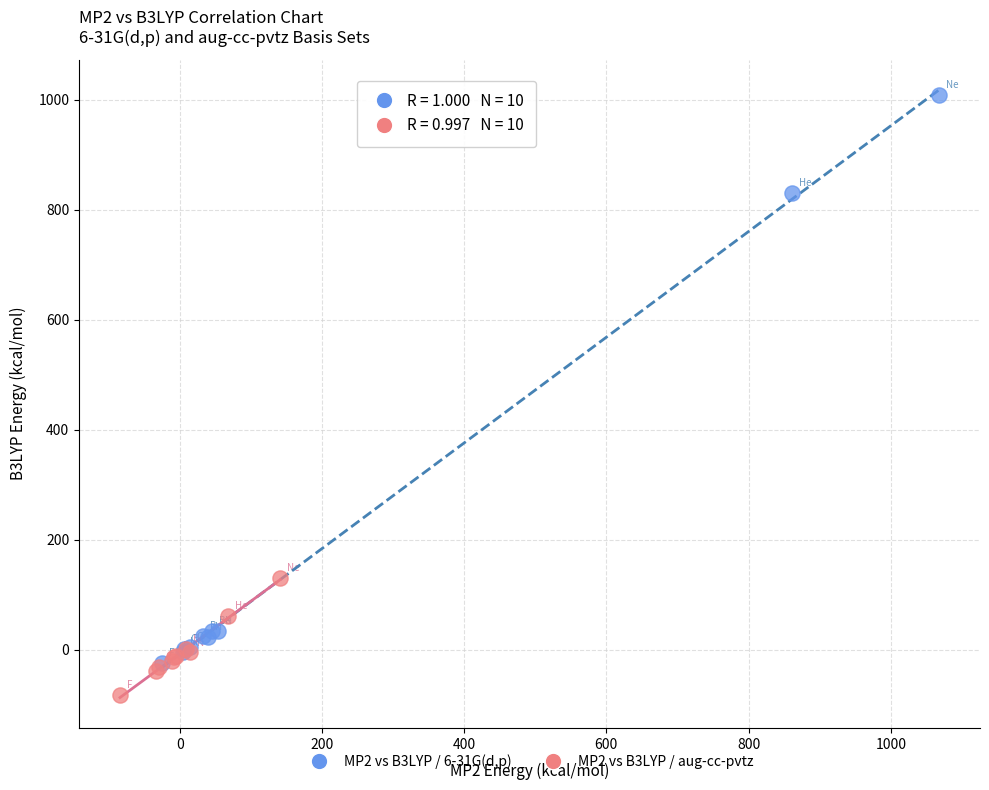

Which series has the widest spread of Y values?

MP2 vs B3LYP / 6-31G(d,p)